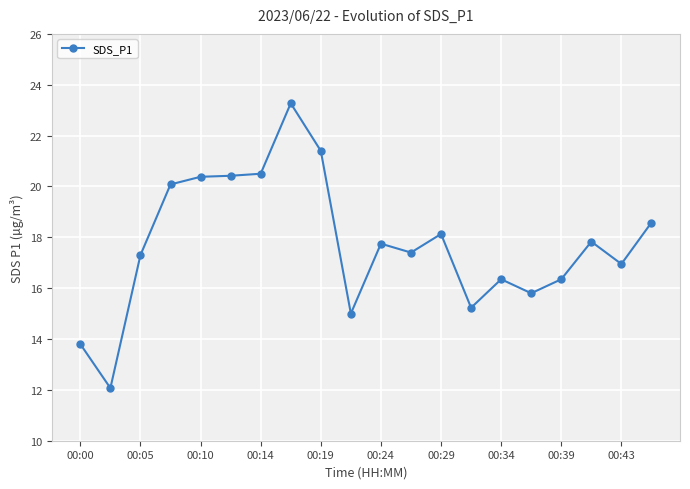

True or false: there are more than 2 points higher than both neighbors.

True